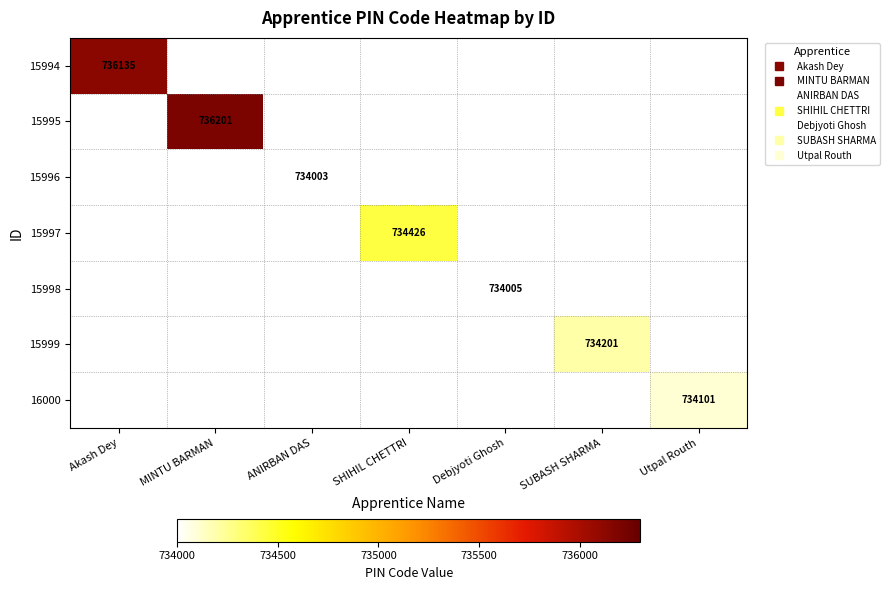

The 15998 series shows 0 at Utpal Routh. True or false?

True